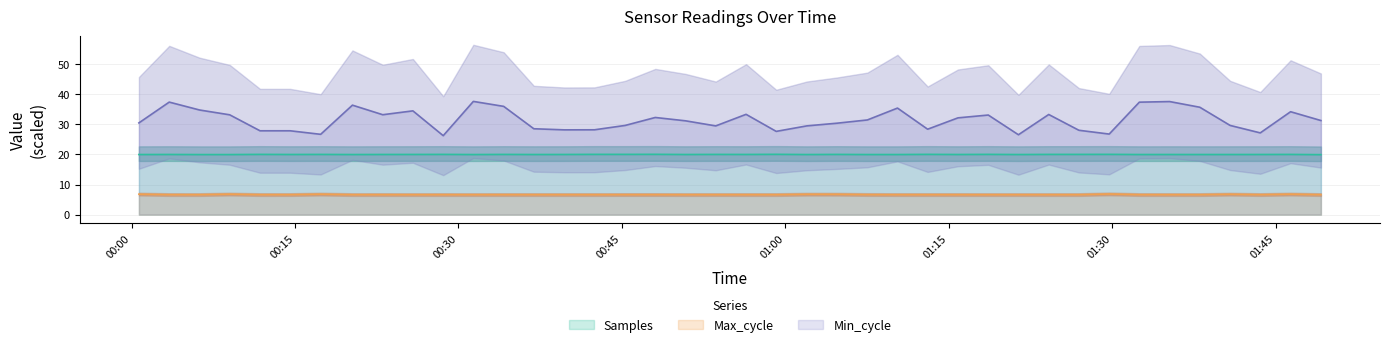

What is the label of the 12th point from the right?

2023/03/21 01:18:38